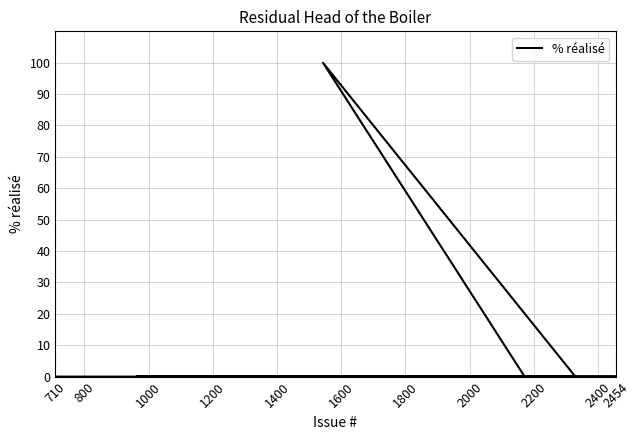

At which category does the chart reach its minimum across all series?

710